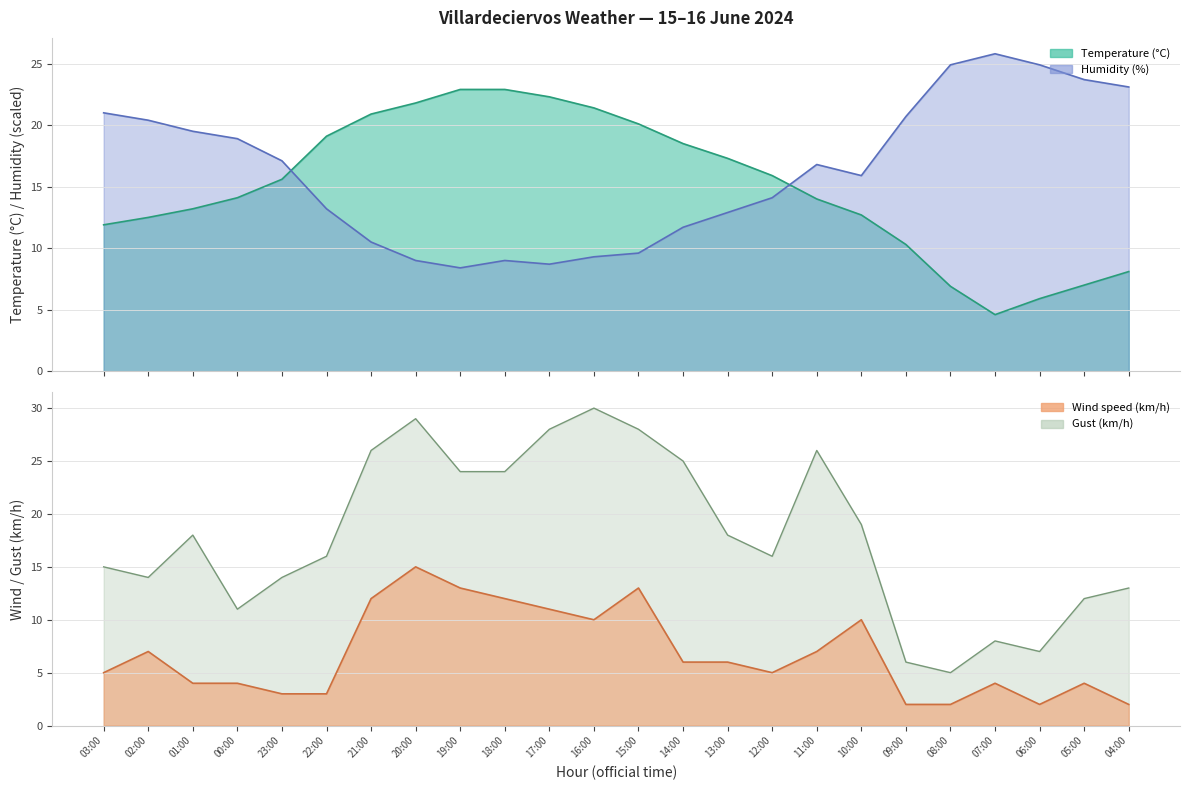

Which has a higher value, 23:00 or 12:00?

12:00